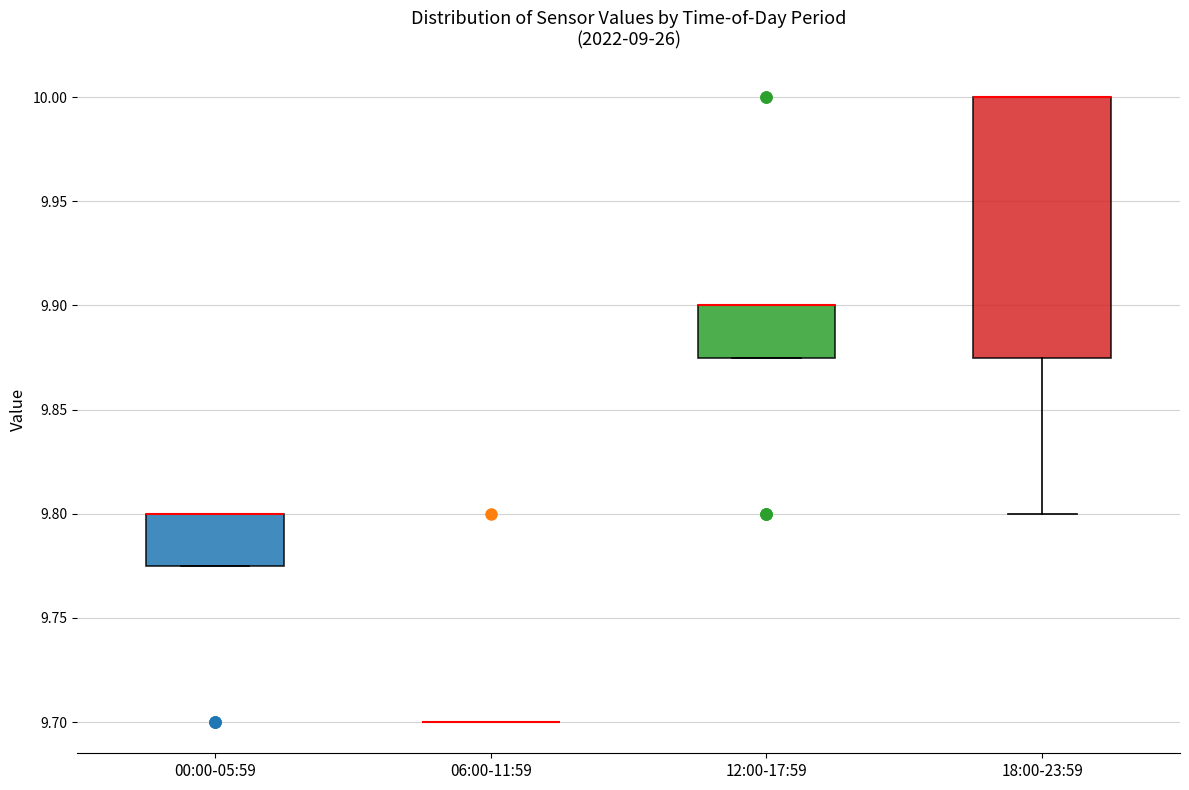

Reading left to right, read every box against the y-axis: the position of its median line, the range the box covers, and the ends of its whiskers. The values are not printed on the chart, so give them approximately, as read against the axis.

00:00-05:59: median 9.800 (drawn on the box's upper edge), box 9.775 to 9.800, whiskers 9.775 to 9.800
06:00-11:59: box collapsed to a line at 9.700, whiskers 9.700 to 9.700
12:00-17:59: median 9.900 (drawn on the box's upper edge), box 9.875 to 9.900, whiskers 9.875 to 9.900
18:00-23:59: median 10.000 (drawn on the box's upper edge), box 9.875 to 10.000, whiskers 9.800 to 10.000